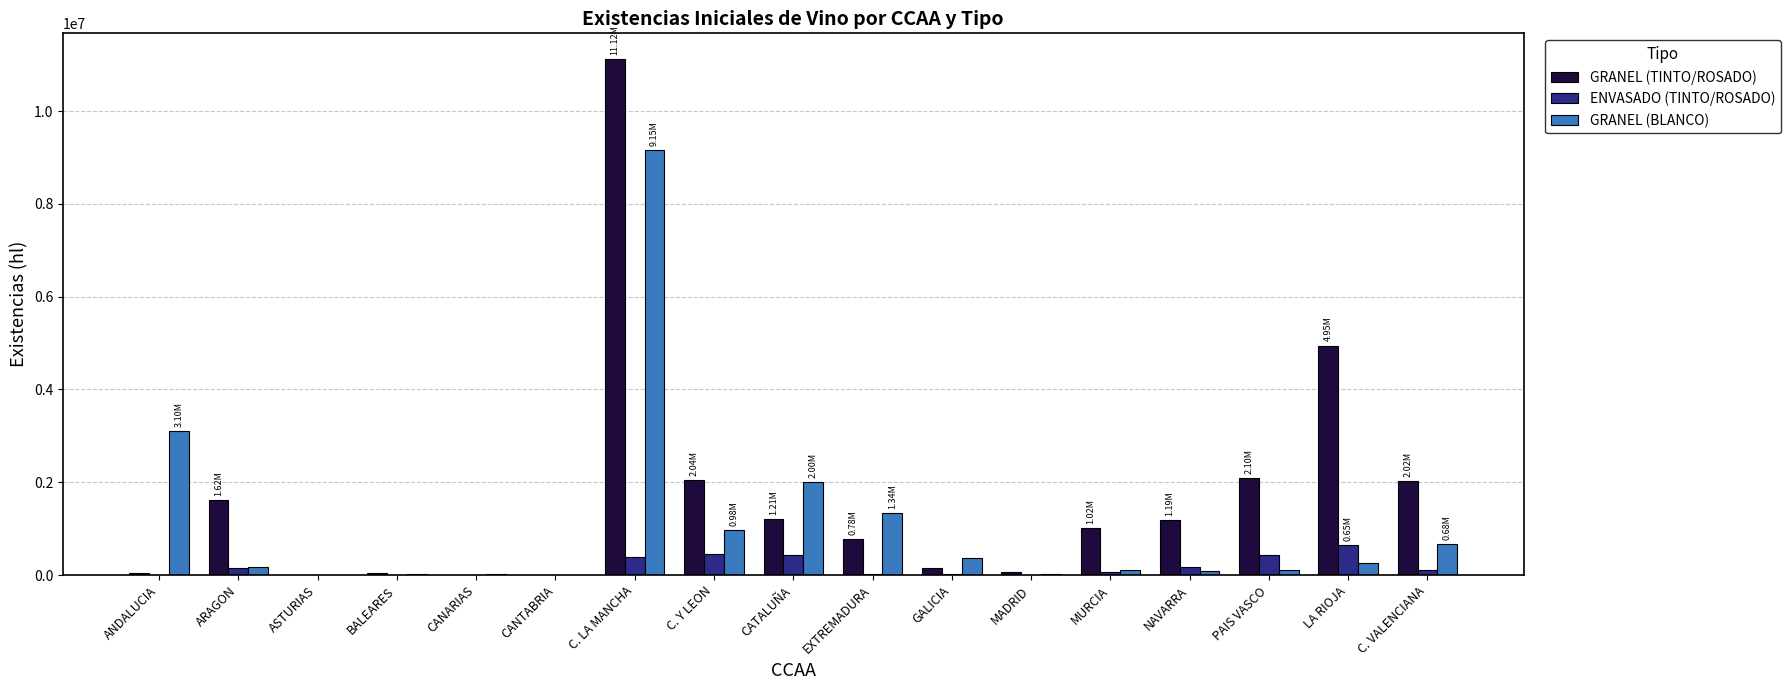

At which label is GRANEL (BLANCO) closest to 4577316?

ANDALUCIA